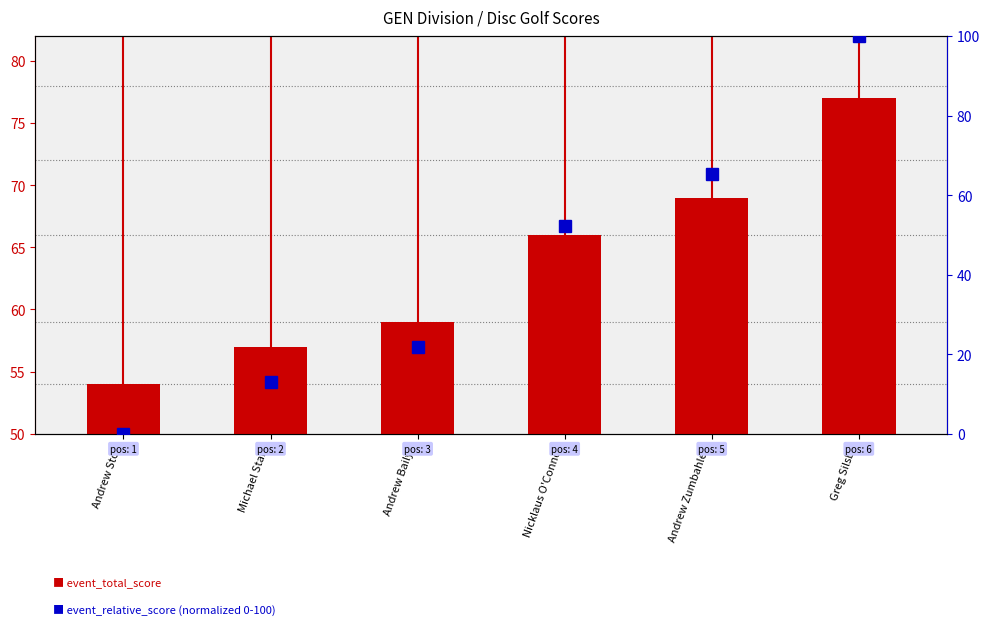

What are all the series names shown in the legend?

event_total_score, event_relative_score (normalized)